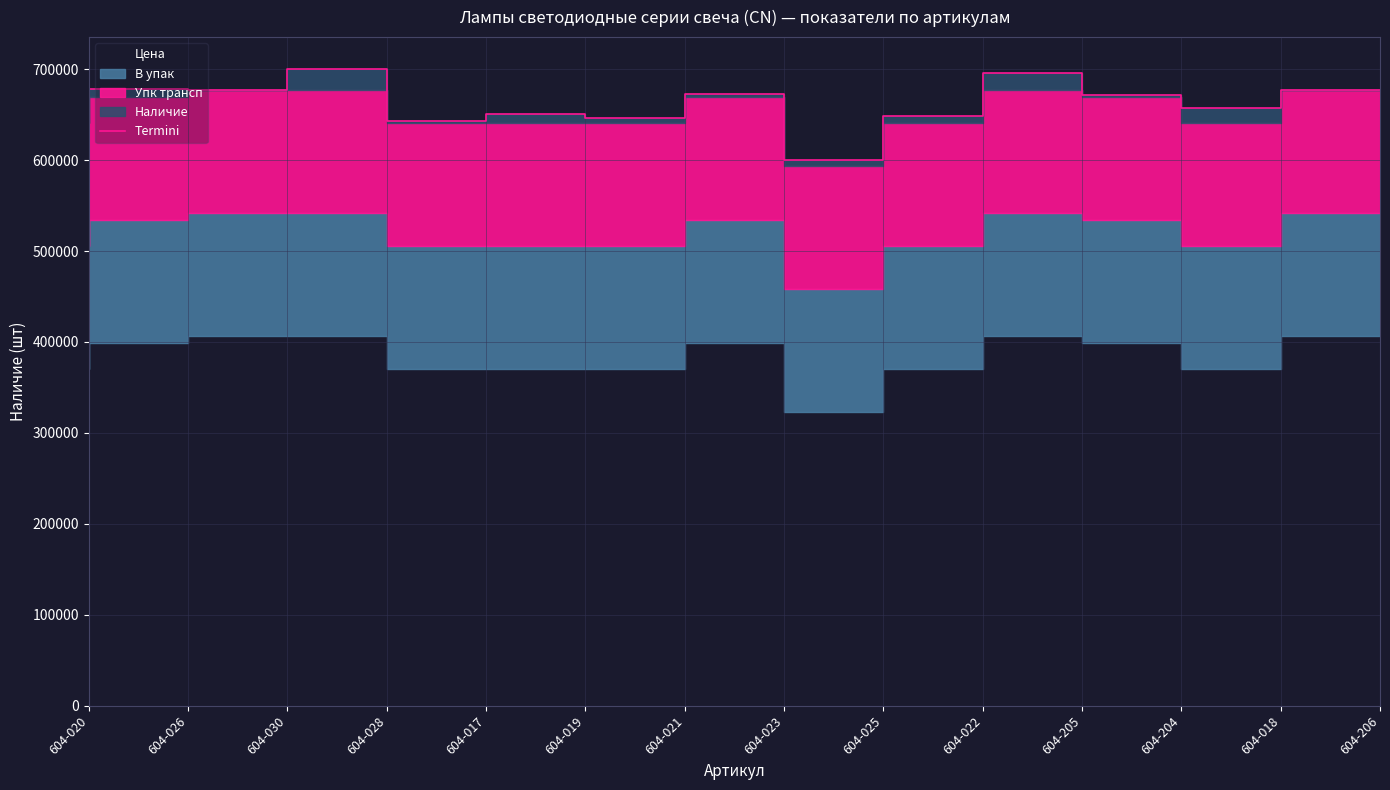

Rank the categories by value from highest to lowest.

604-028, 604-205, 604-026, 604-206, 604-030, 604-023, 604-204, 604-018, 604-019, 604-022, 604-021, 604-020, 604-017, 604-025